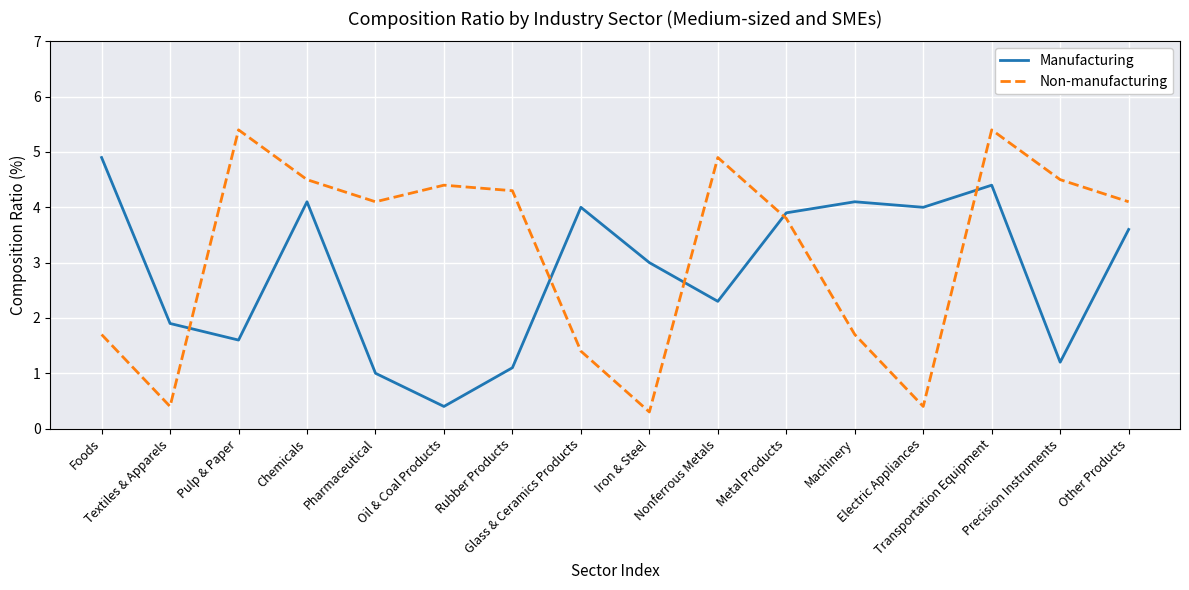

Which label corresponds to the smallest value in the chart?

Iron & Steel